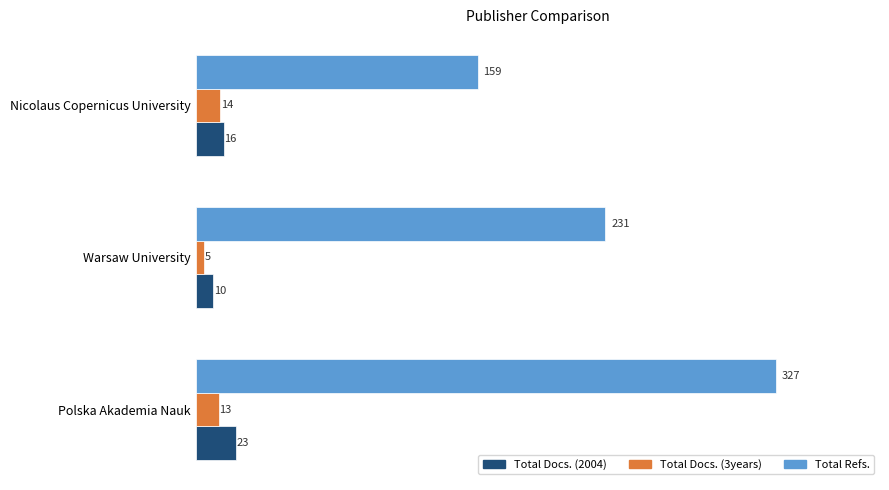

Is the value of Total Docs. (3years) at Polska Akademia Nauk greater than the value of Total Refs. at Polska Akademia Nauk?

No